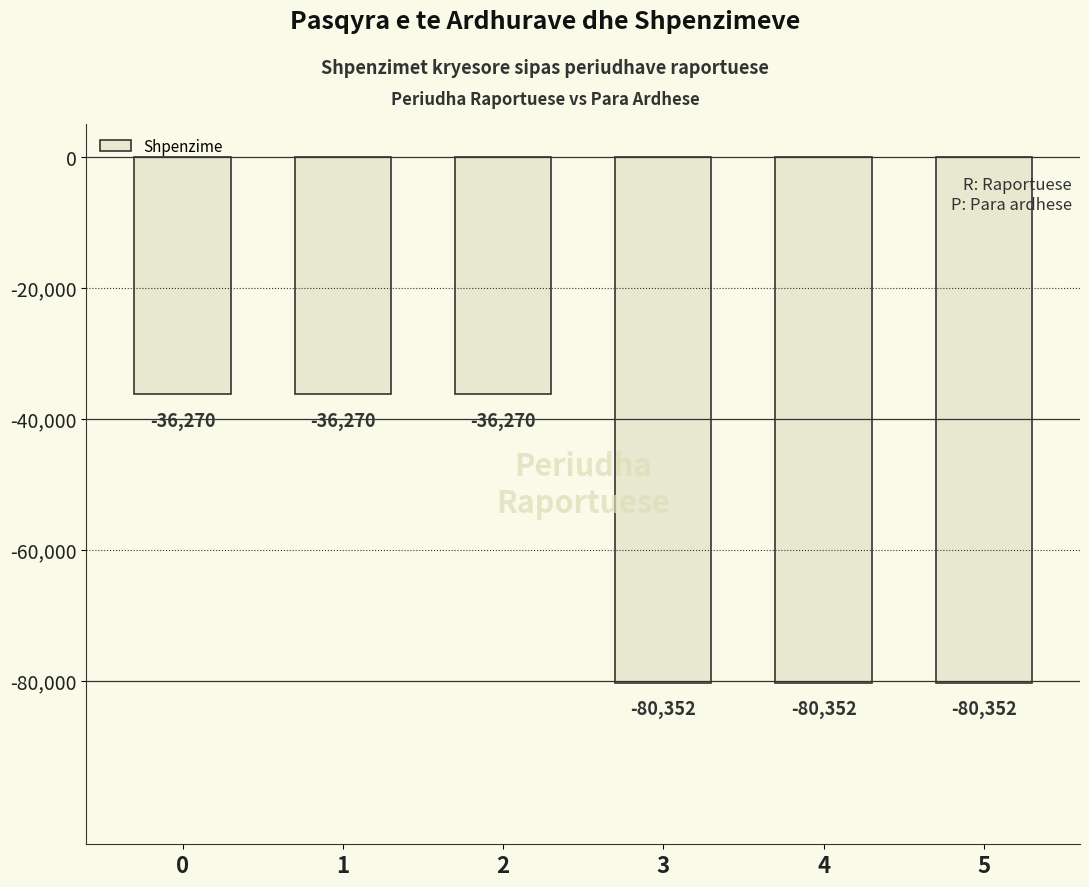

Count the number of categories in the chart.

6